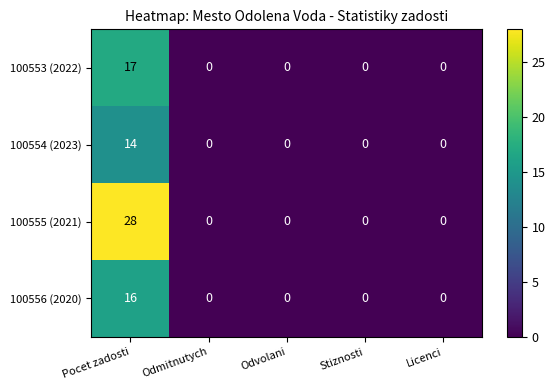

How many distinct data groups are displayed?

4